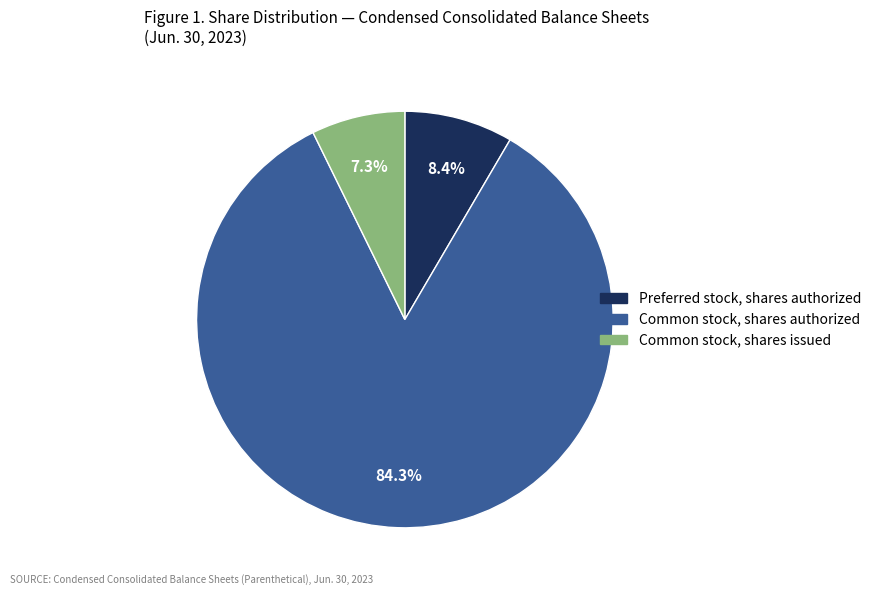

Count the number of slices in the pie.

3